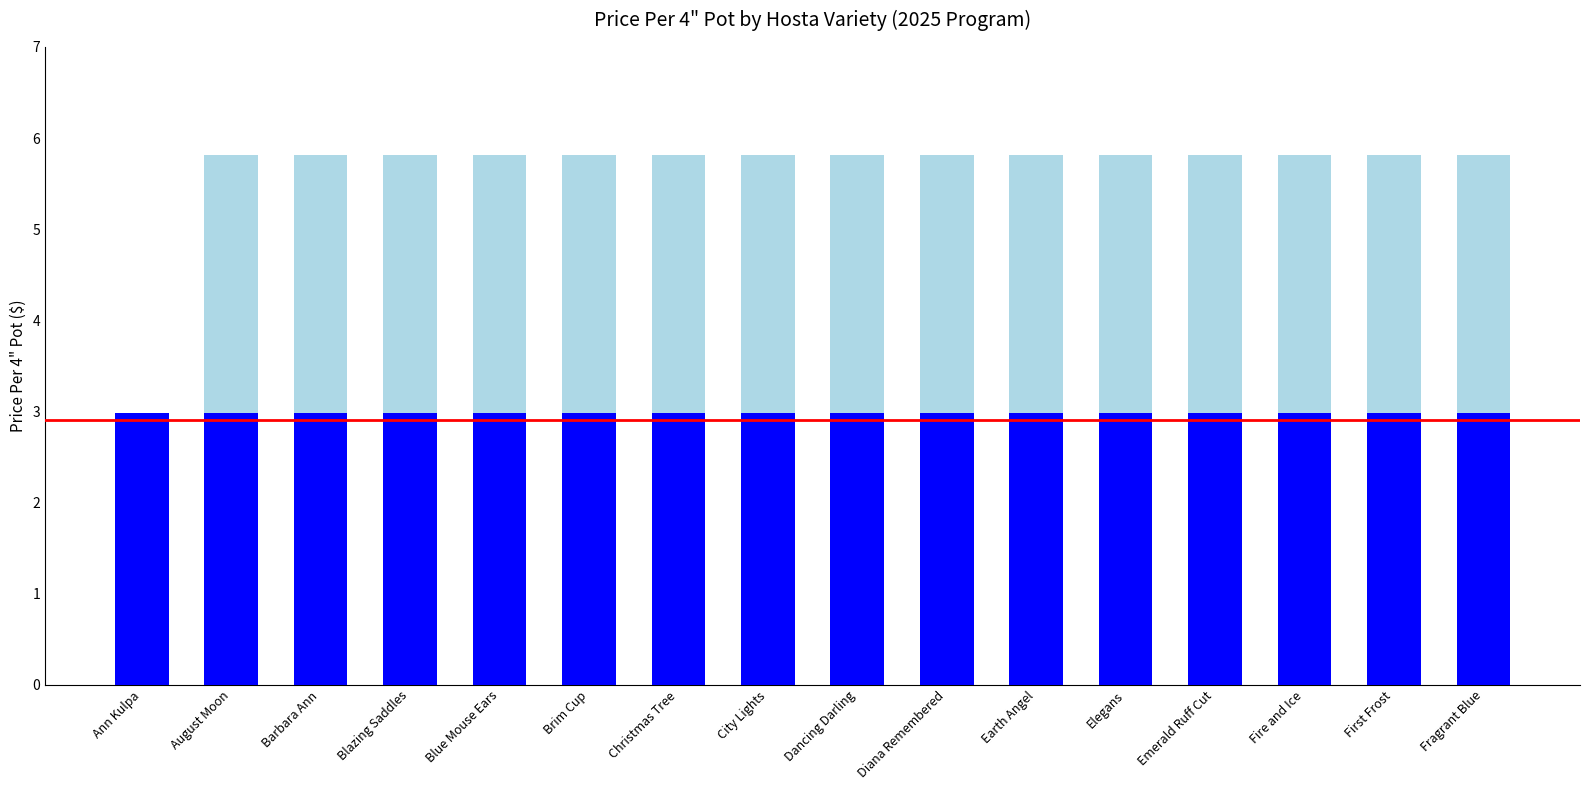

What is the total value across all series at Elegans?

5.8